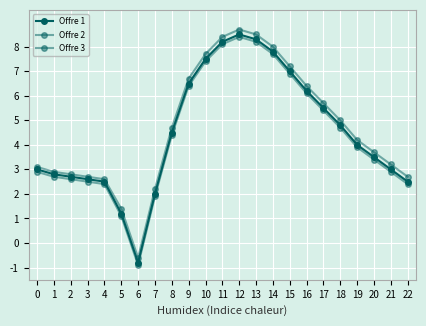

Does the chart display data point markers on the line(s)?

Yes